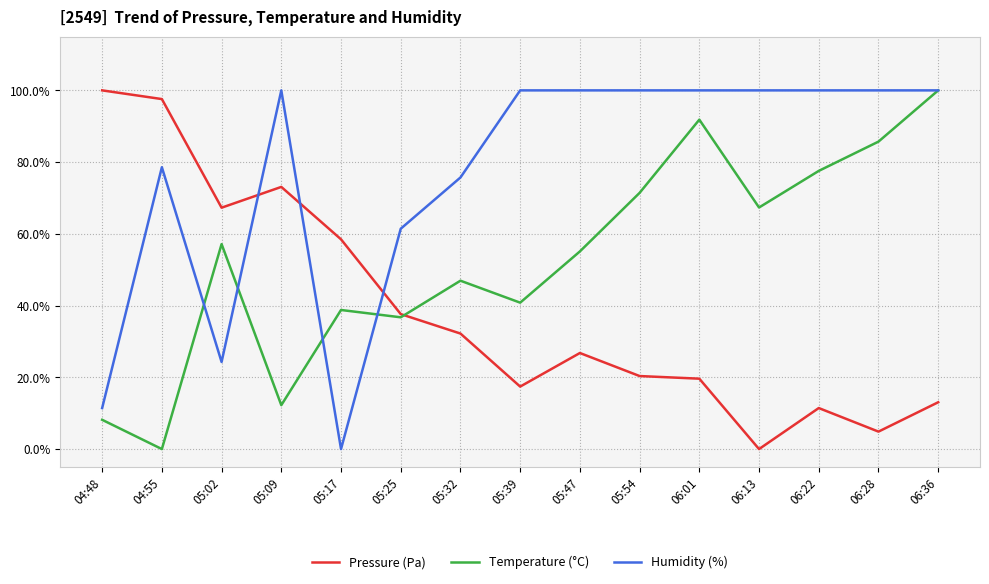

What is the difference between the highest and lowest values at 04:55?

97.6